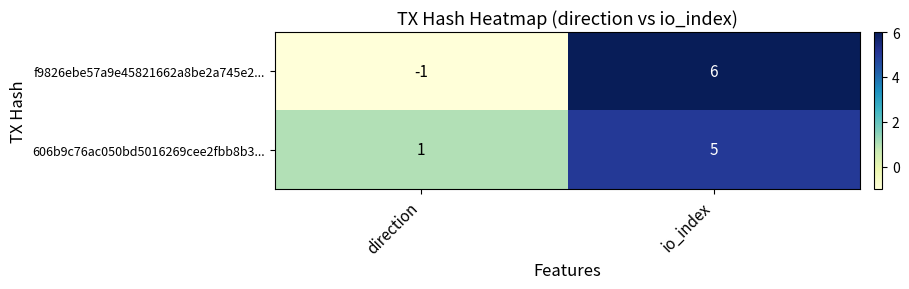

Which series changed the most between direction and io_index?

f9826ebe57a9e45821662a8be2a745e2...